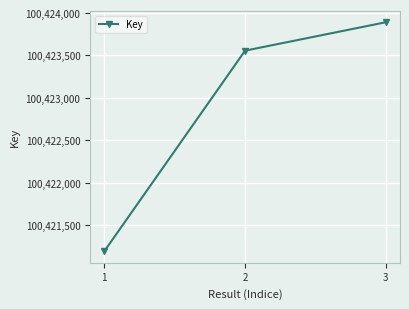

What is the difference between the maximum and second lowest values?

335